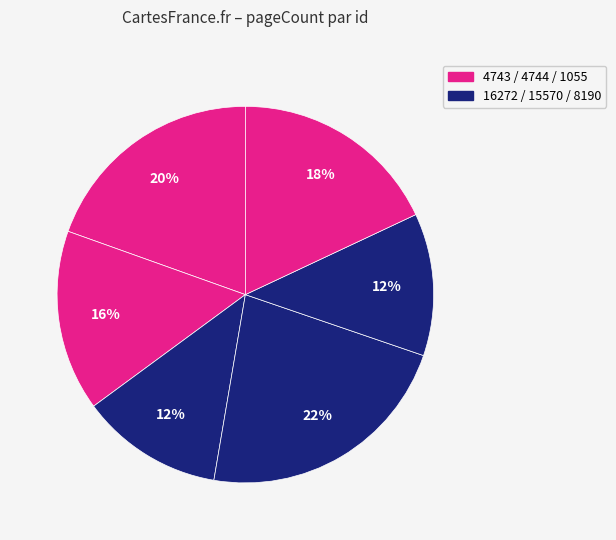

To the nearest percent, what is the average slice percentage?

17%